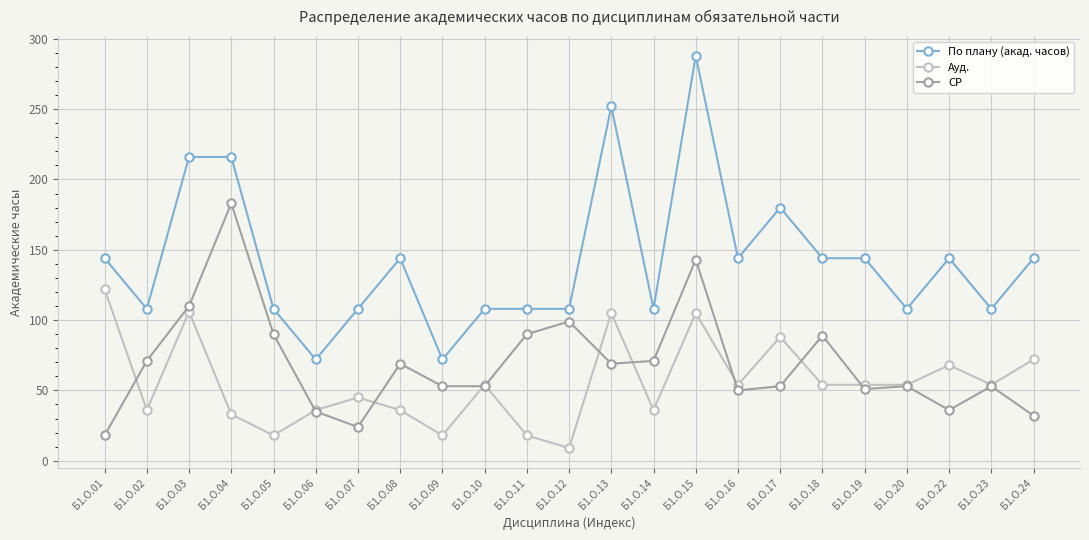

How many values in the СР series are below 53?

7